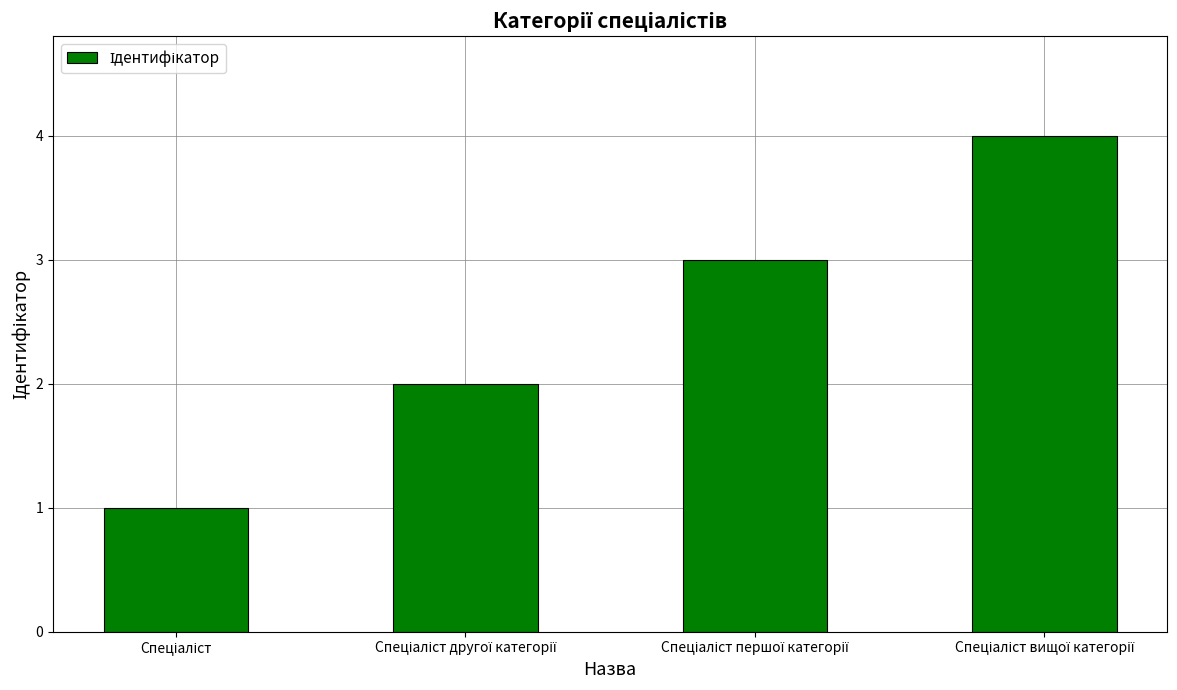

What is the difference between the maximum and minimum values?

3